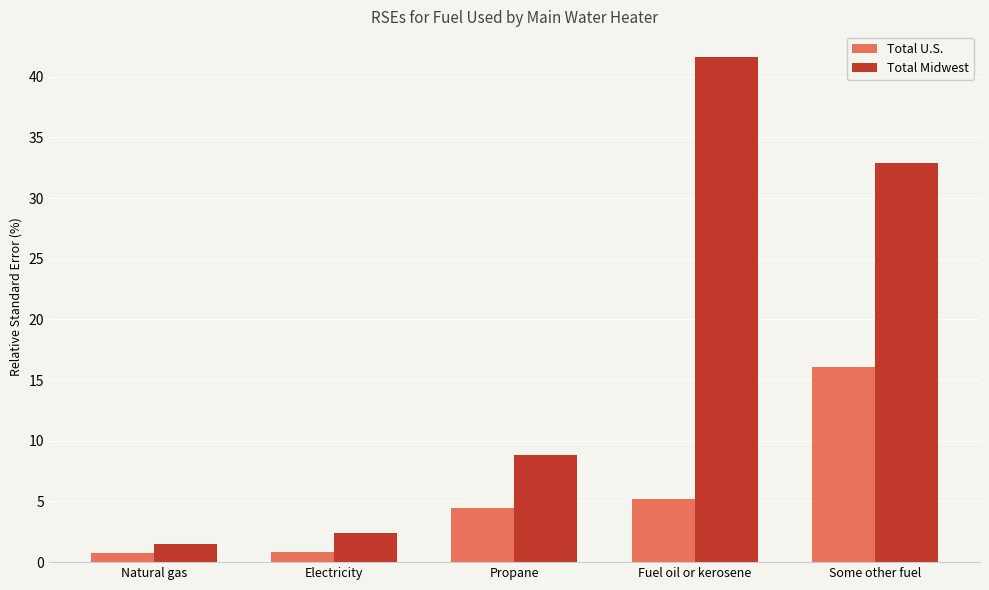

List the series in order of their overall mean, highest first.

Total Midwest, Total U.S.